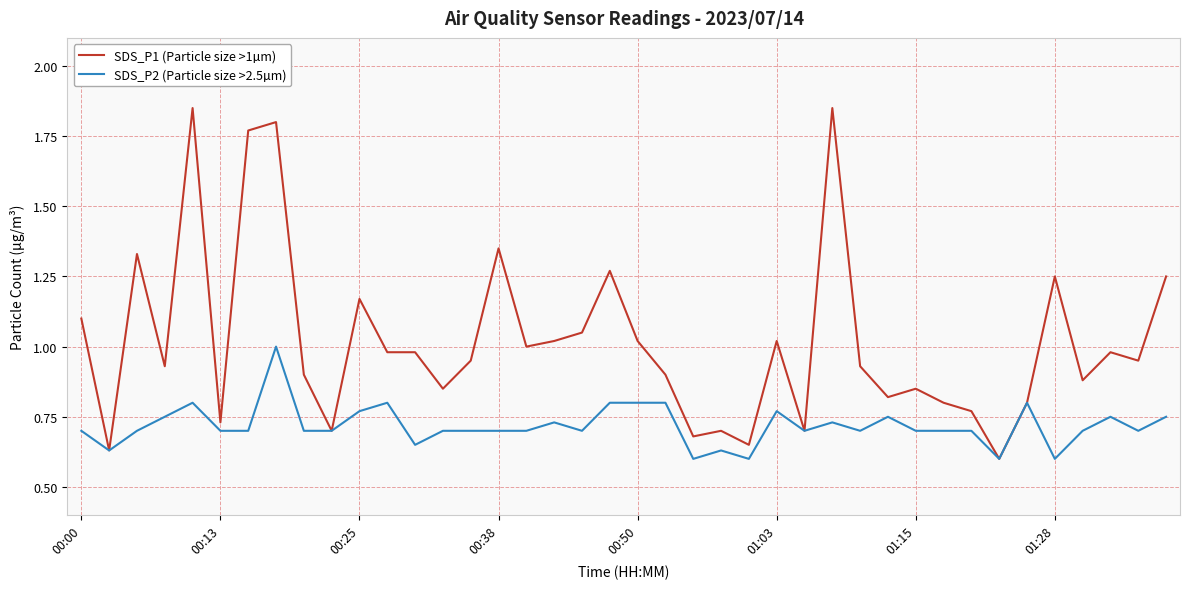

Rank the series by their maximum value, from highest to lowest.

SDS_P1 (Particle size >1µm), SDS_P2 (Particle size >2.5µm)